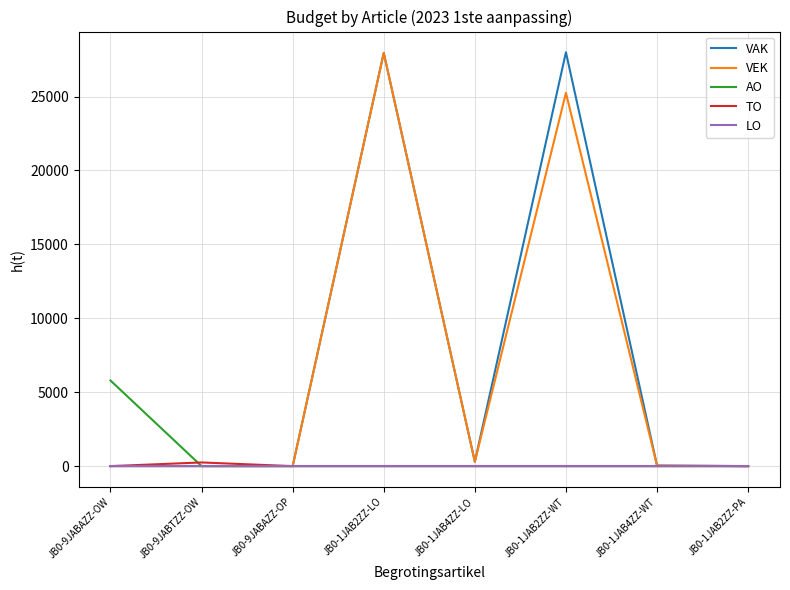

What is the maximum value shown in the chart?

28000